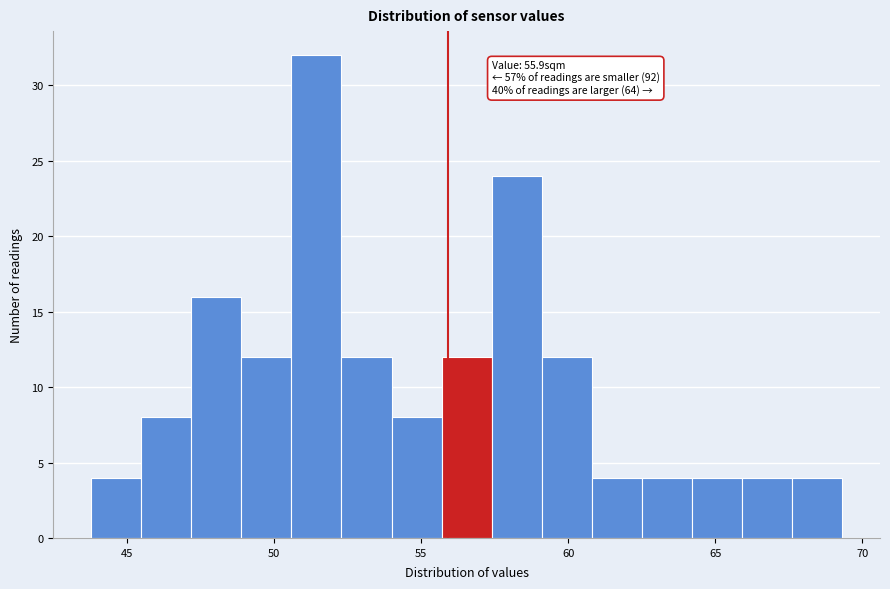

Read against the x-axis, roughly where is the centre of the tallest bar?

51.5